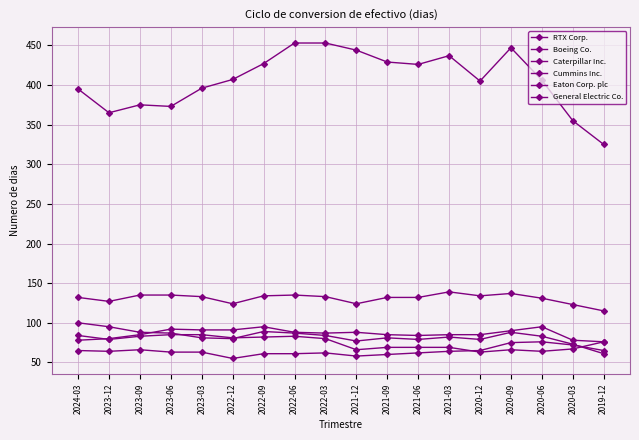

Rank the series at 2023-06 from highest to lowest value.

Boeing Co., Caterpillar Inc., Cummins Inc., General Electric Co., Eaton Corp. plc, RTX Corp.